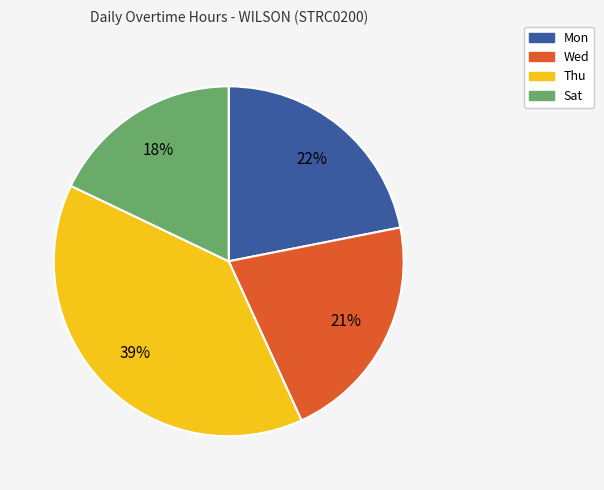

Is there any slice that represents more than half of the pie?

No